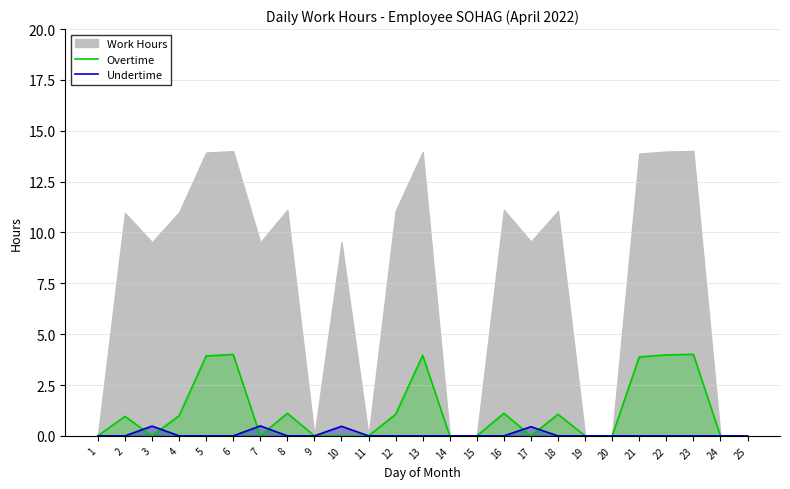

How many interior local peaks does the Undertime series have?

4